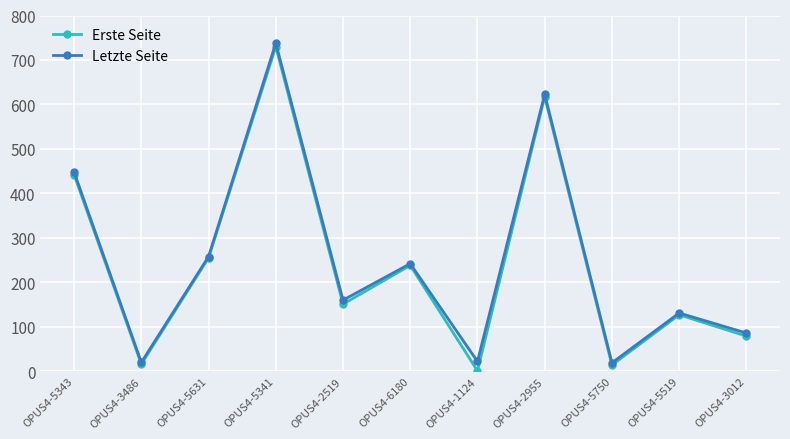

True or false: Erste Seite has a value of 151 at OPUS4-2519.

True